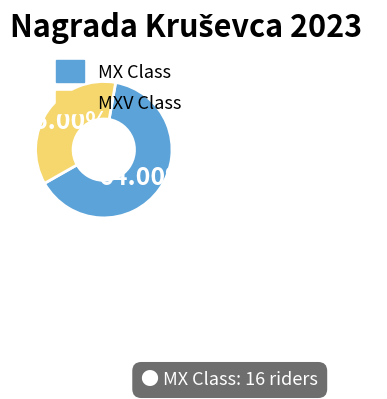

What is the majority slice?

MX Class